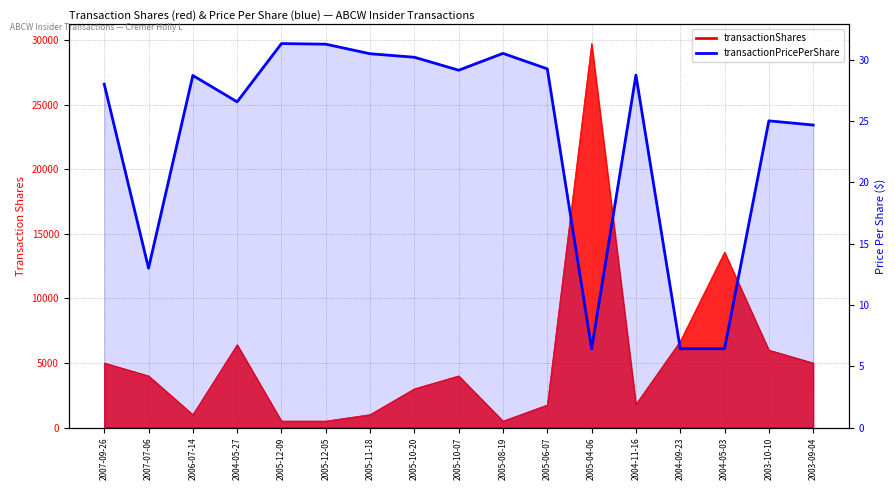

How many points are higher than both their immediate neighbors (excluding endpoints)?

5